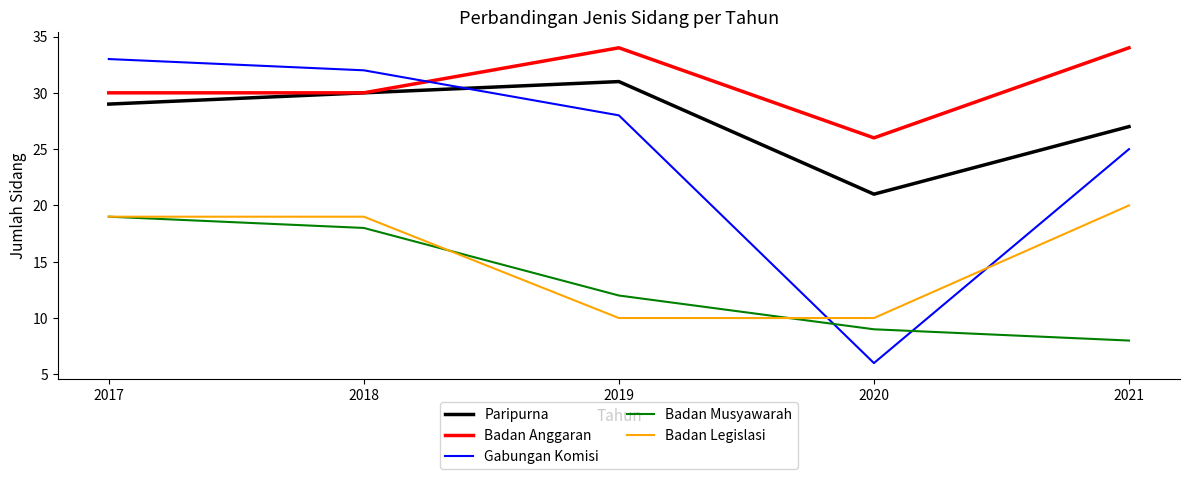

What is the spread (max minus min) of values at 2021?

26